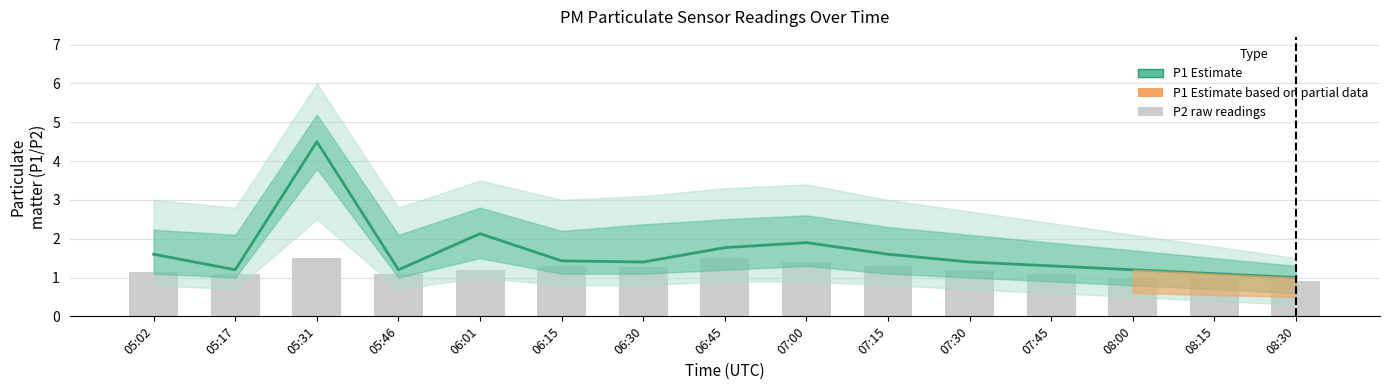

What is the sum of all P2 (raw) values?

18.0